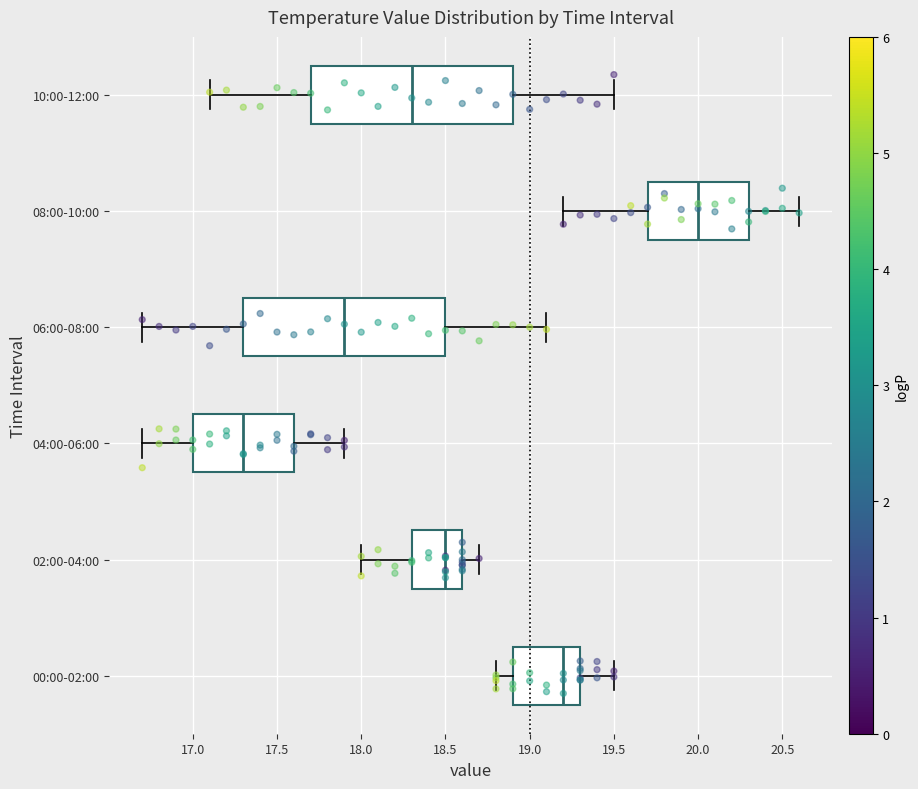

Where does the median line of the box for 10:00-12:00 sit on the x-axis? The values are not printed on the chart, so give them approximately, as read against the axis.

18.3